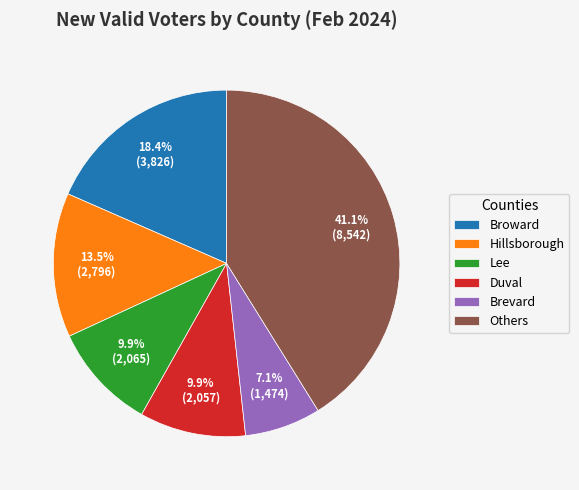

To the nearest percent, what is the average slice percentage?

17%